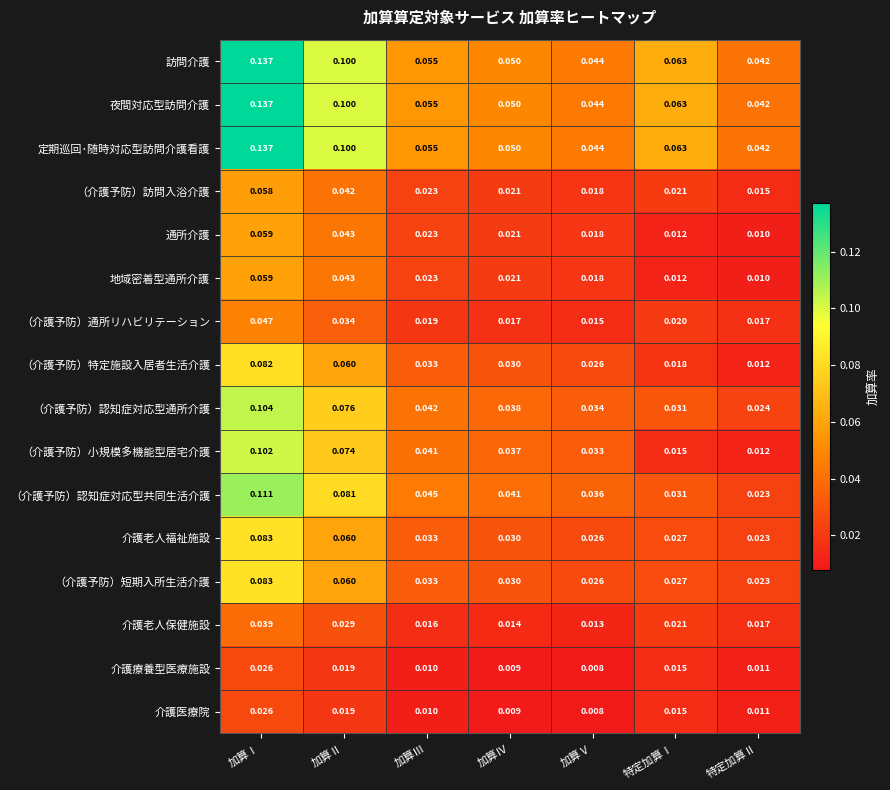

Which category has the highest value across all series?

加算Ⅰ